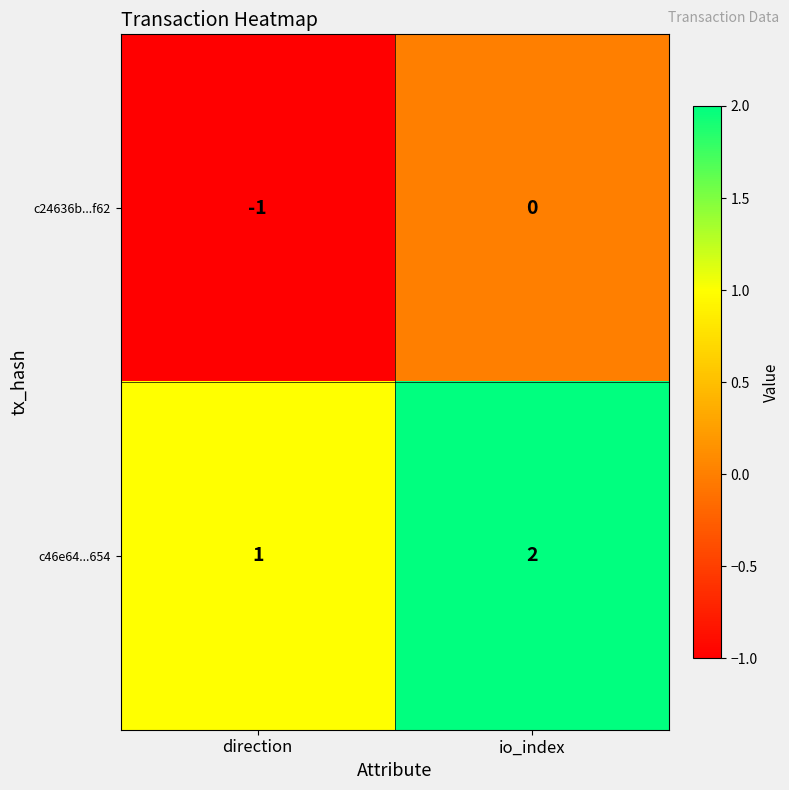

Which label corresponds to the smallest value in the chart?

direction